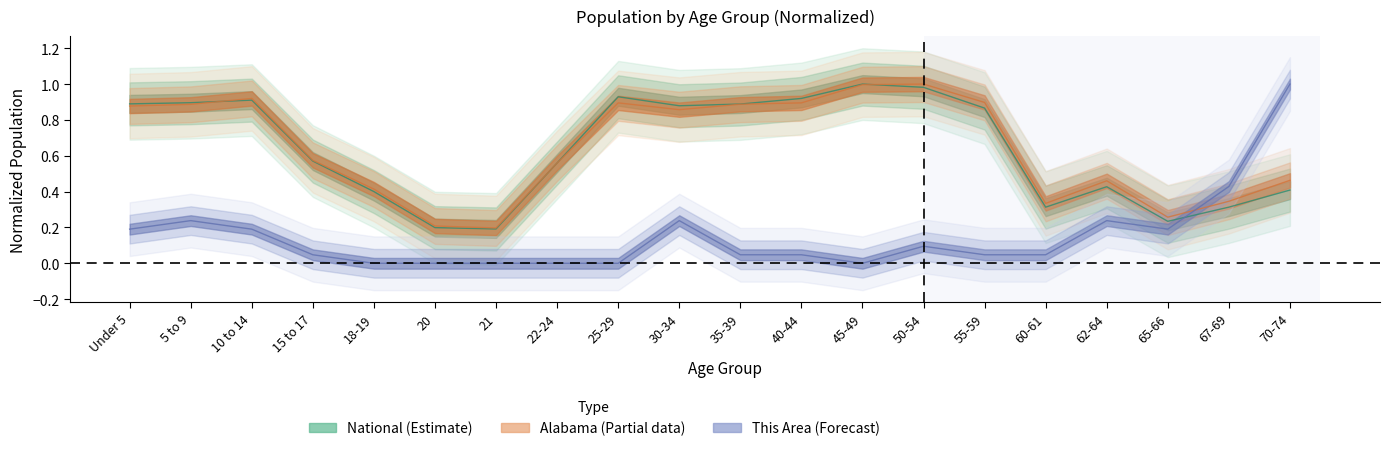

What is the value of the National point at the 13th from the left?

1.0